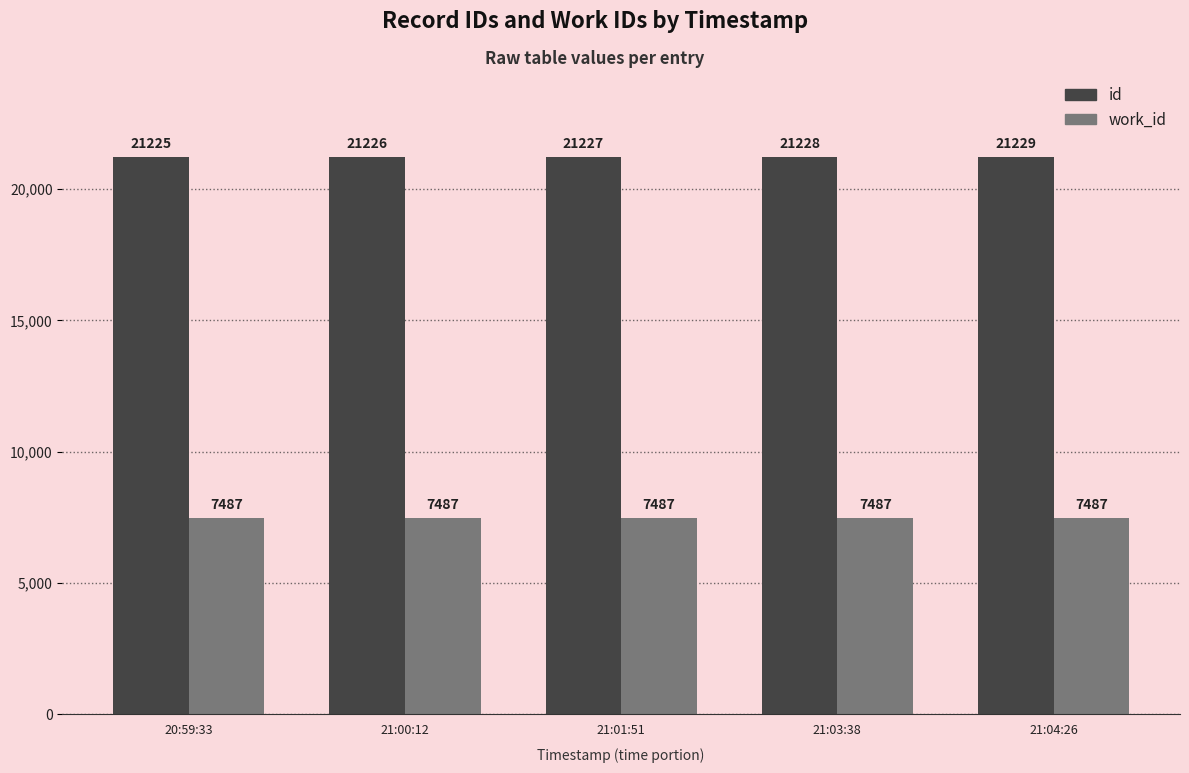

Is the value of id at 20:59:33 greater than the value of work_id at 20:59:33?

Yes